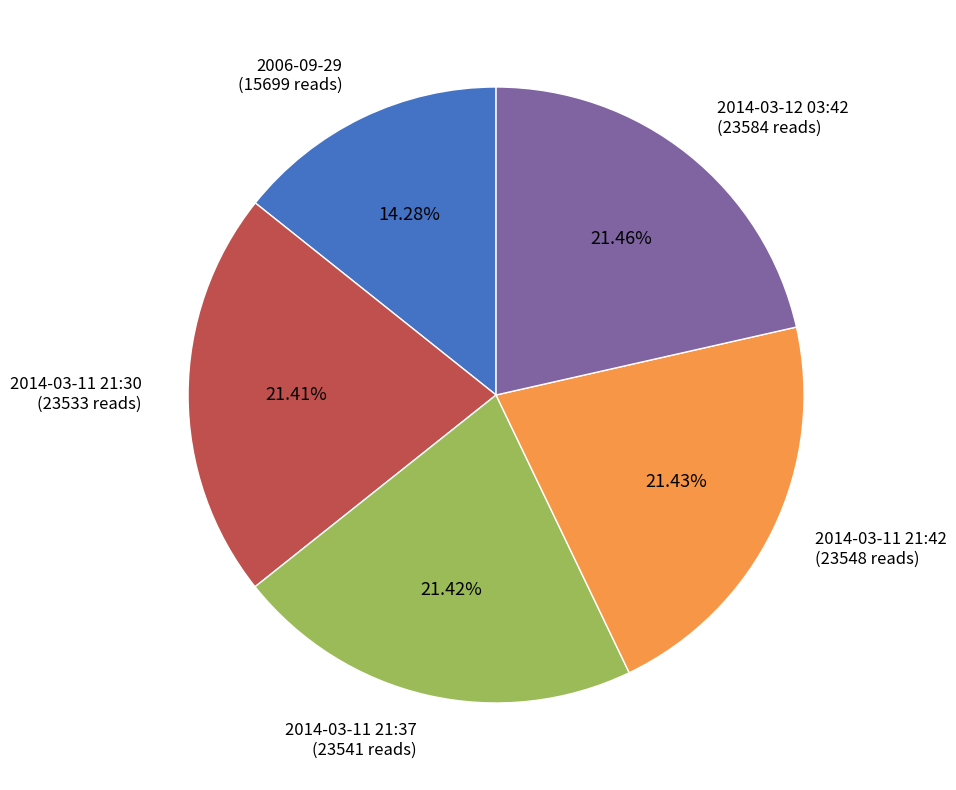

To the nearest percent, what is the average slice percentage?

20%